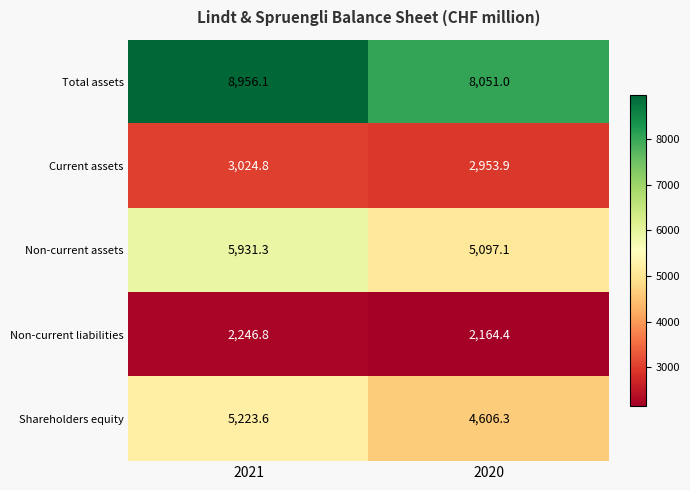

At how many categories does at least one series exceed 3062?

2